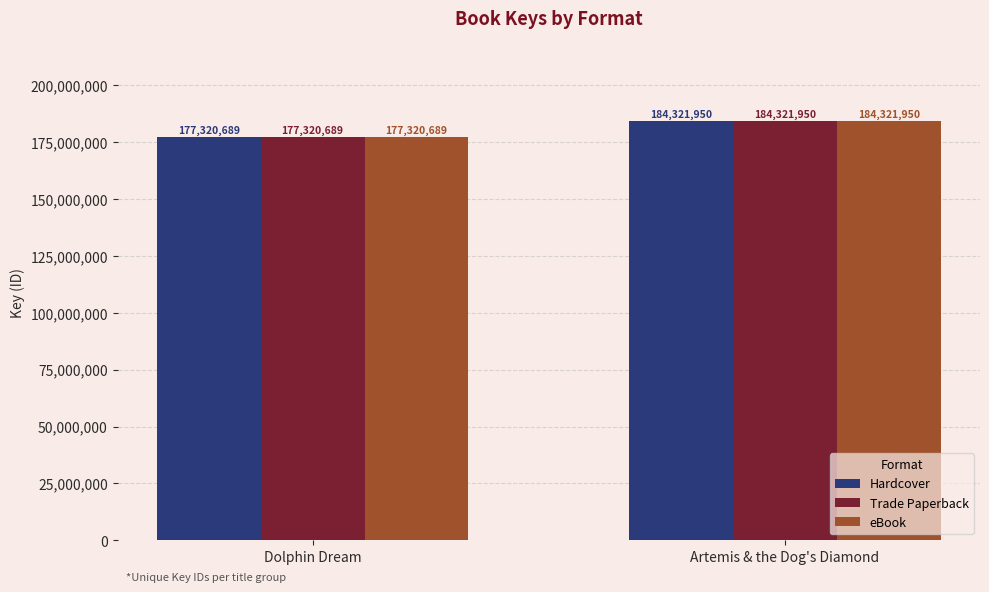

Is it true that eBook equals 279727420 at Artemis & the Dog's Diamond?

False